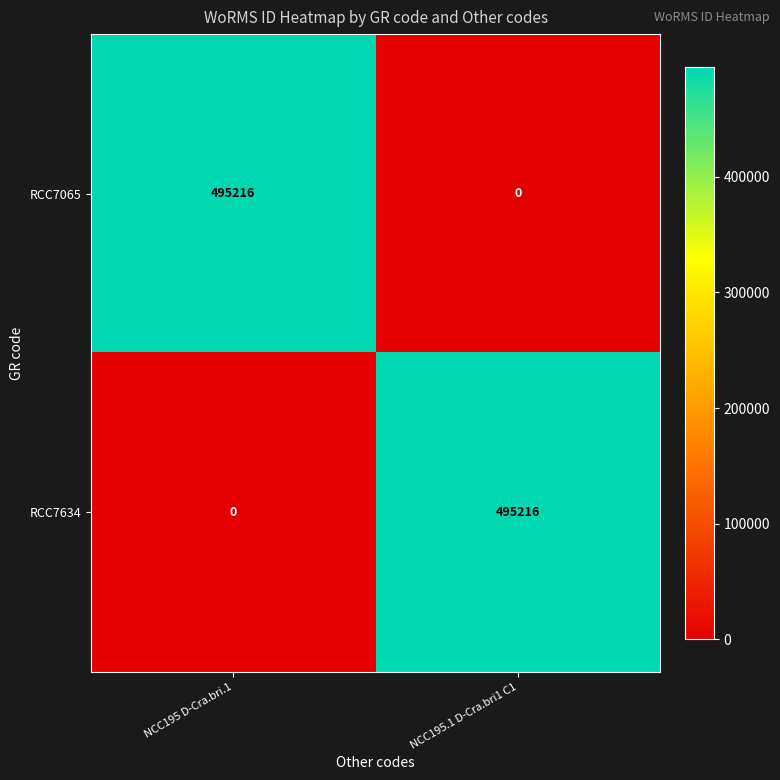

What is the maximum value shown in the chart?

495216